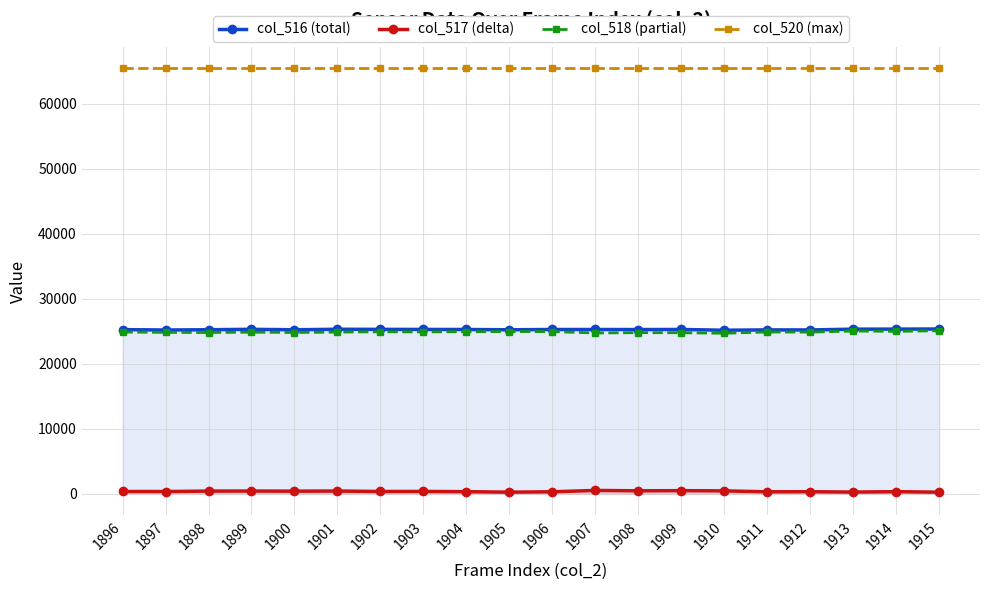

What is the value of the col_520 (max) point at the 18th from the left?

65535